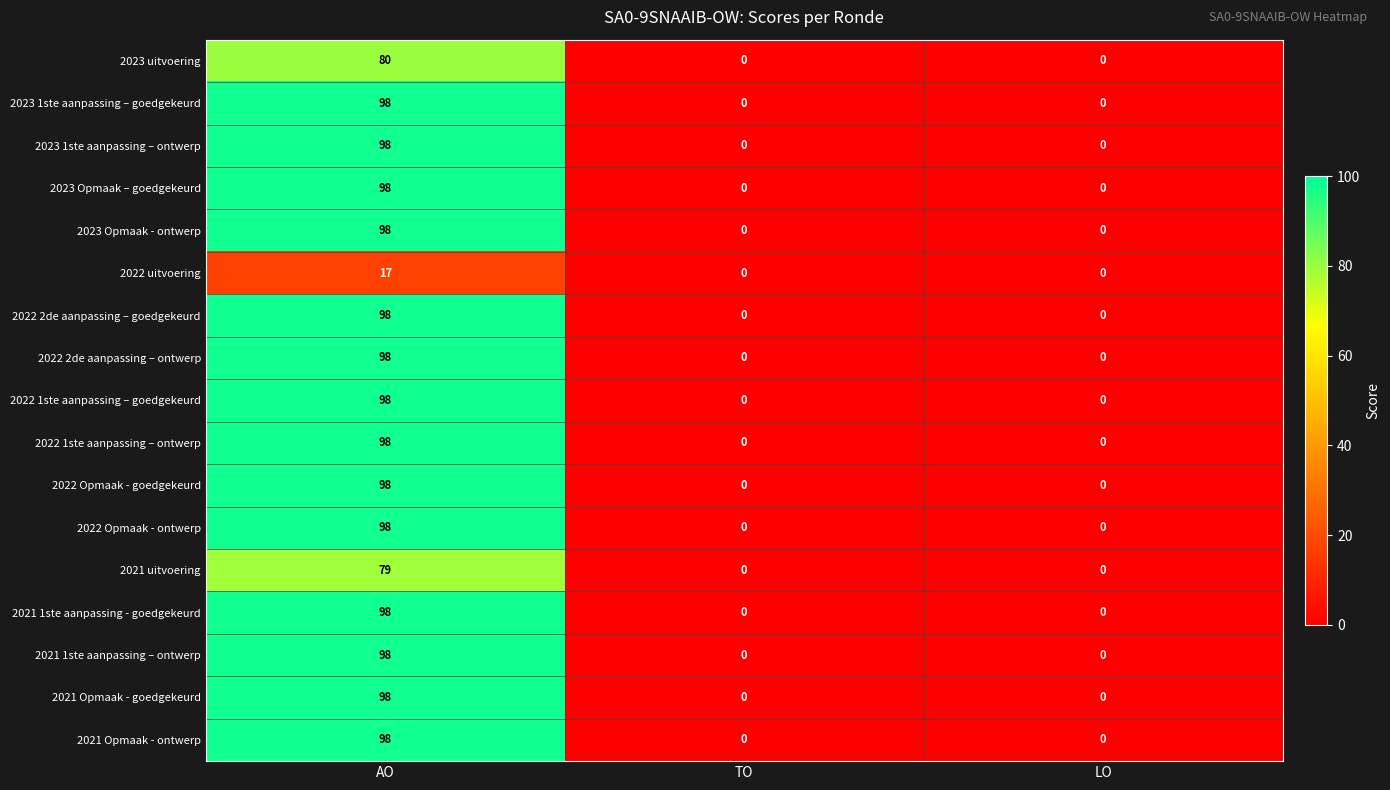

What is the total value across all series at AO?

1548